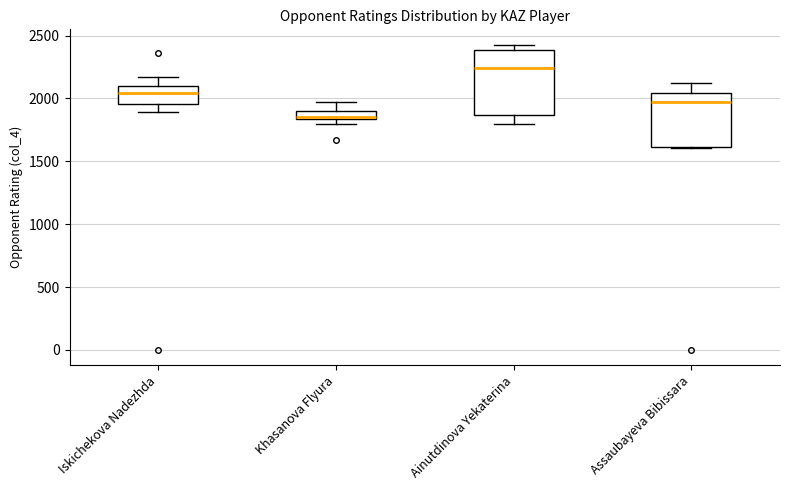

Where does the upper whisker of the box for Khasanova Flyura end on the y-axis? The values are not printed on the chart, so give them approximately, as read against the axis.

1950